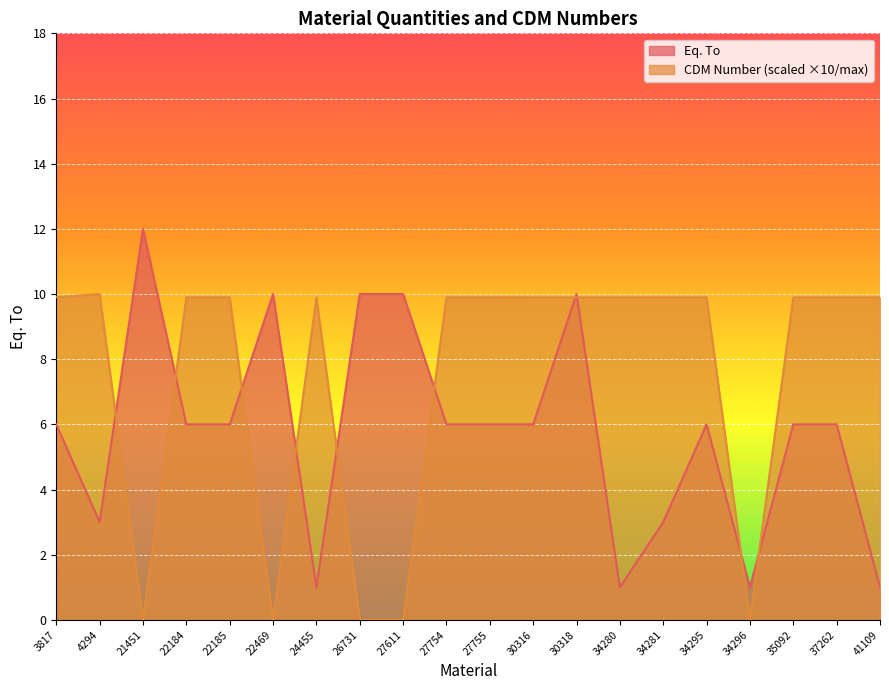

How many Eq. To values are between 3 and 10?

15